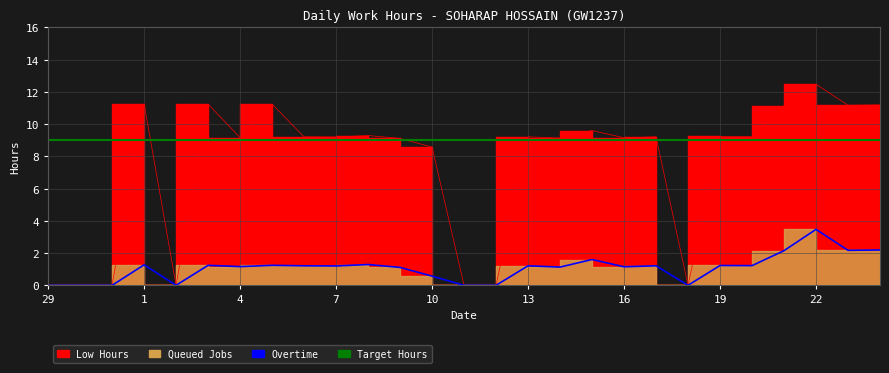

What position from the left is 16?

19